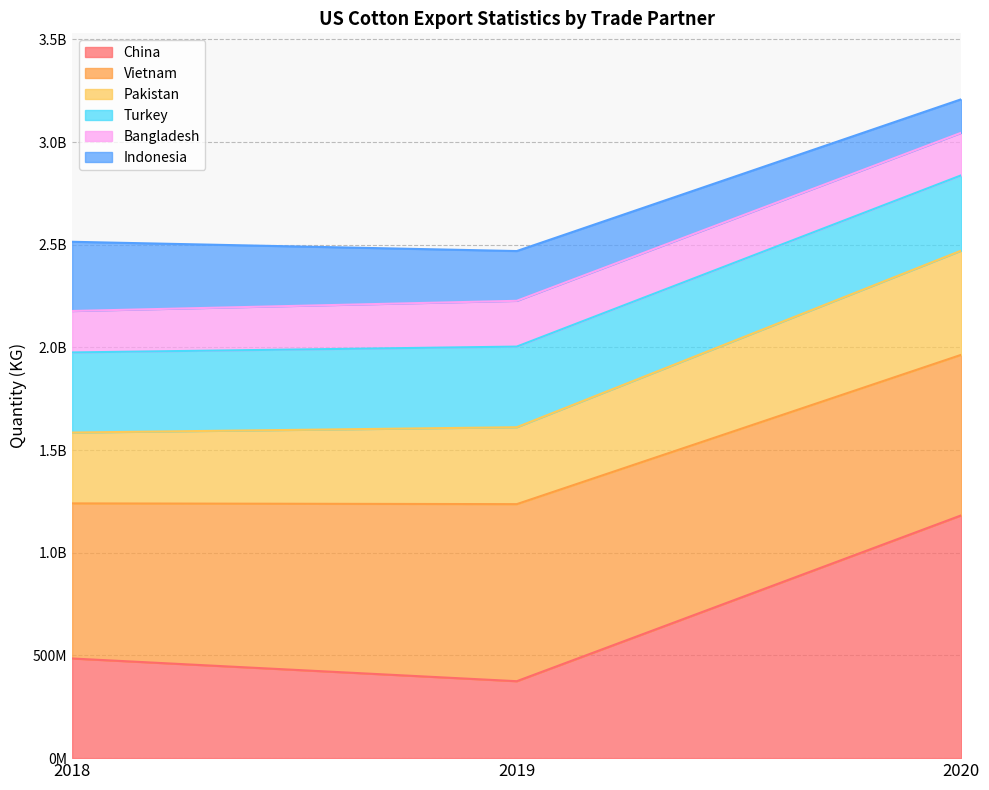

Is it true that China equals 1182517215 at 2020?

True